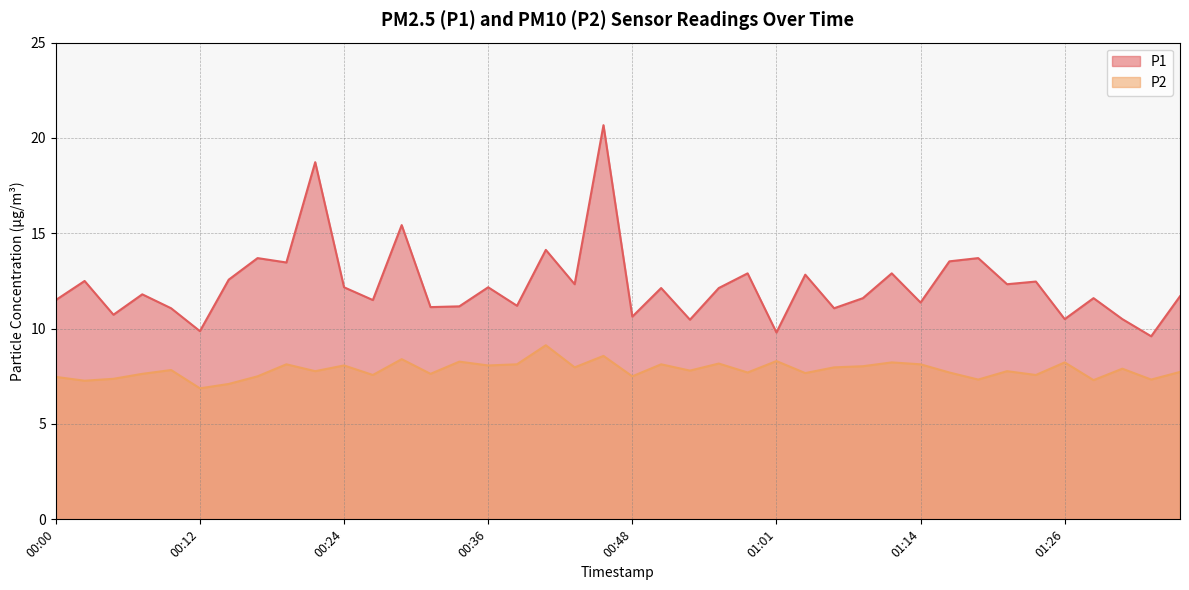

List the series in order of their overall mean, highest first.

P1, P2